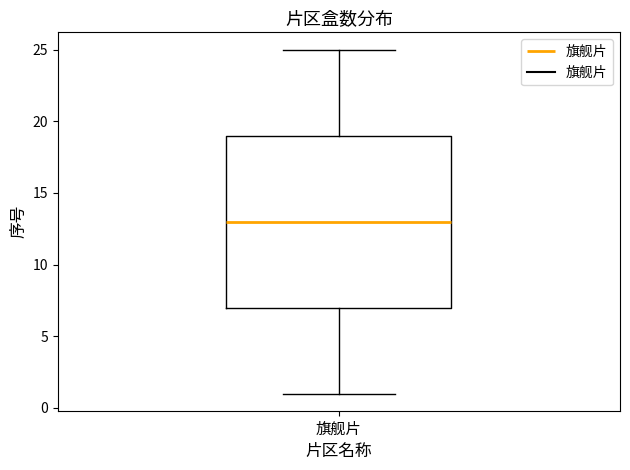

Read this box plot against the y-axis: the position of the median line, the range covered by the box, and the ends of both whiskers. The values are not printed on the chart, so give them approximately, as read against the axis.

median 13, box 7 to 19, whiskers 1 to 25